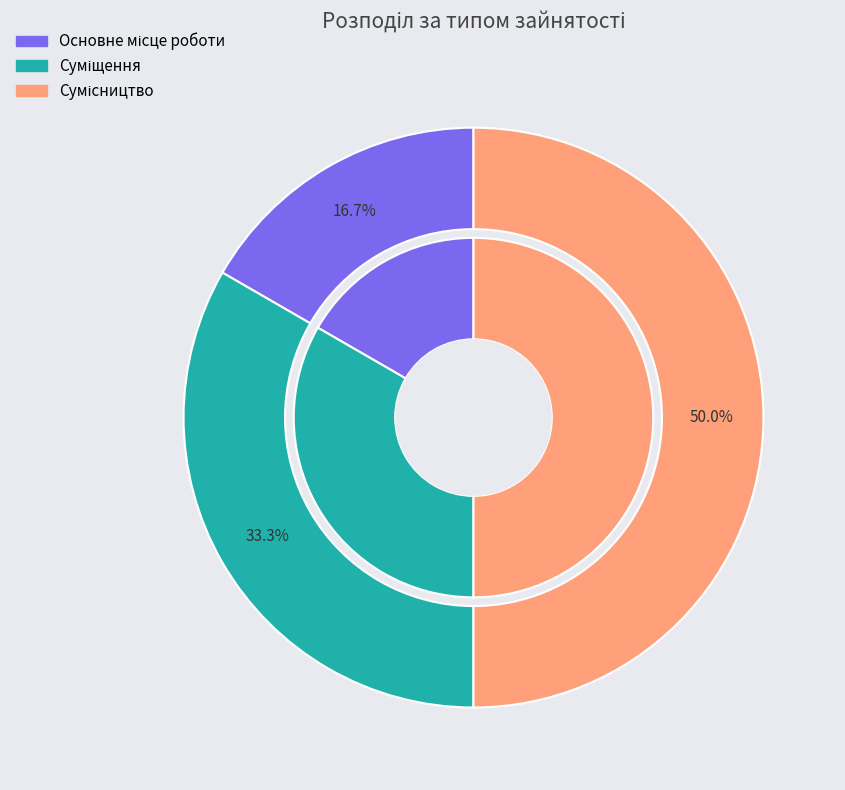

Is there a majority slice in this chart?

No